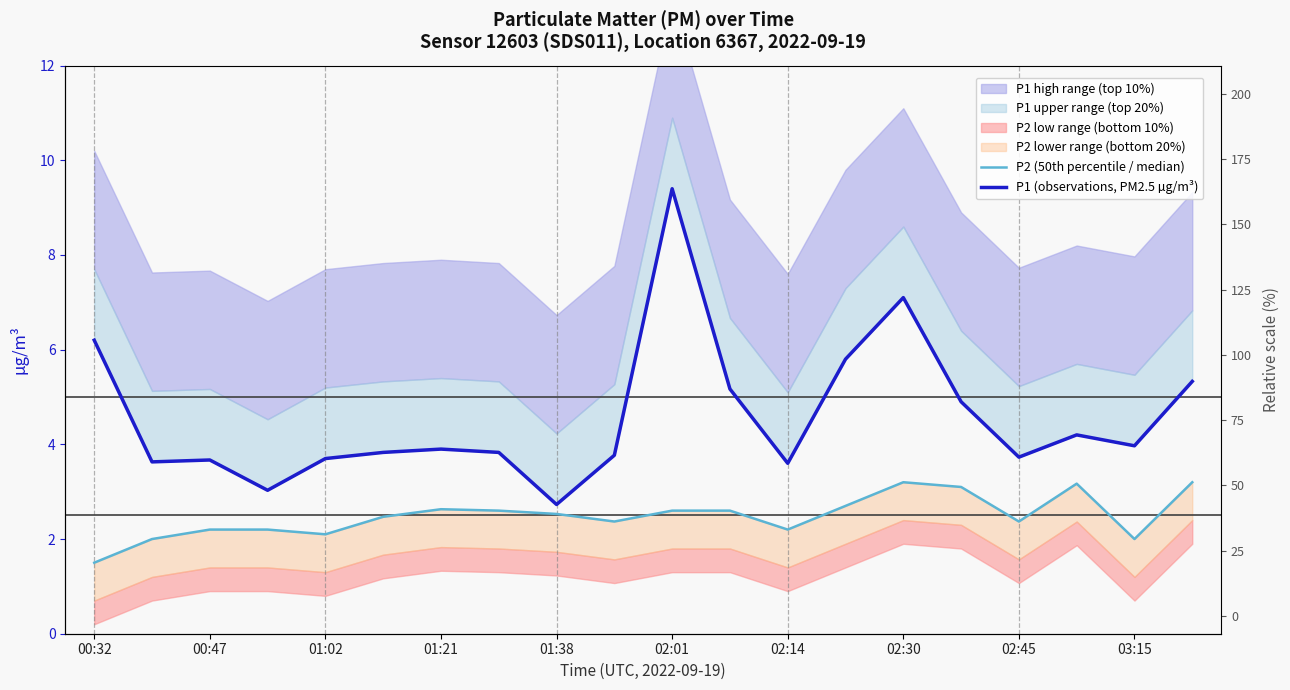

Between 13 and 16, which series saw the biggest shift?

P1 (observations, PM2.5 µg/m³)